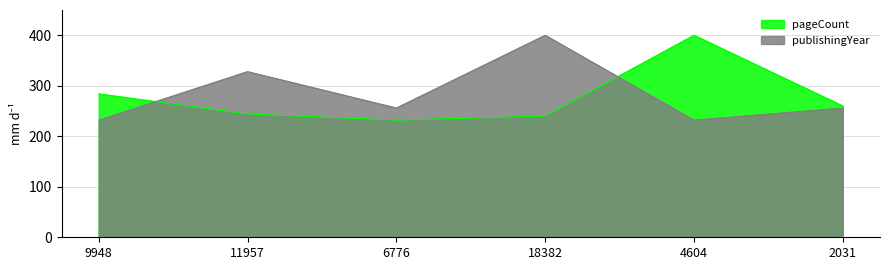

Where do publishingYear and pageCount first cross each other?

9948 and 11957